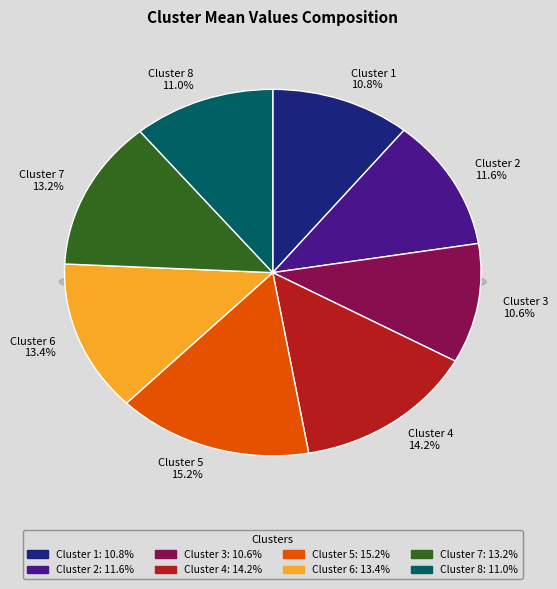

Is Cluster 5 the majority of the pie?

No